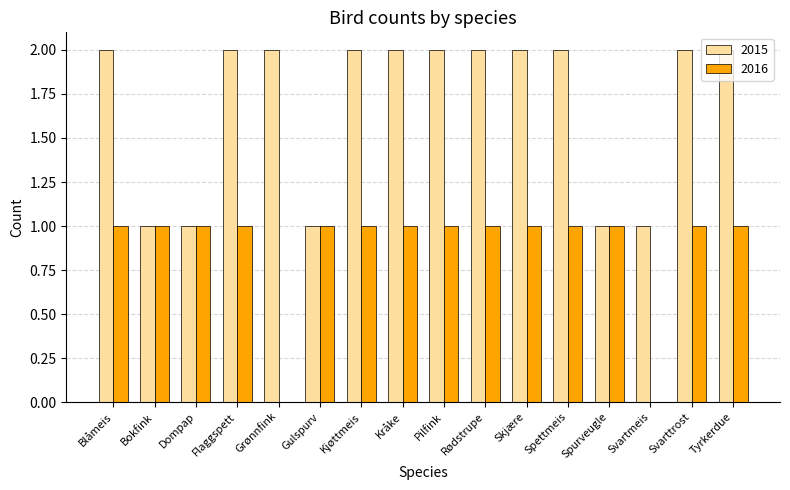

Is the value of 2016 at Dompap greater than the value of 2015 at Rødstrupe?

No